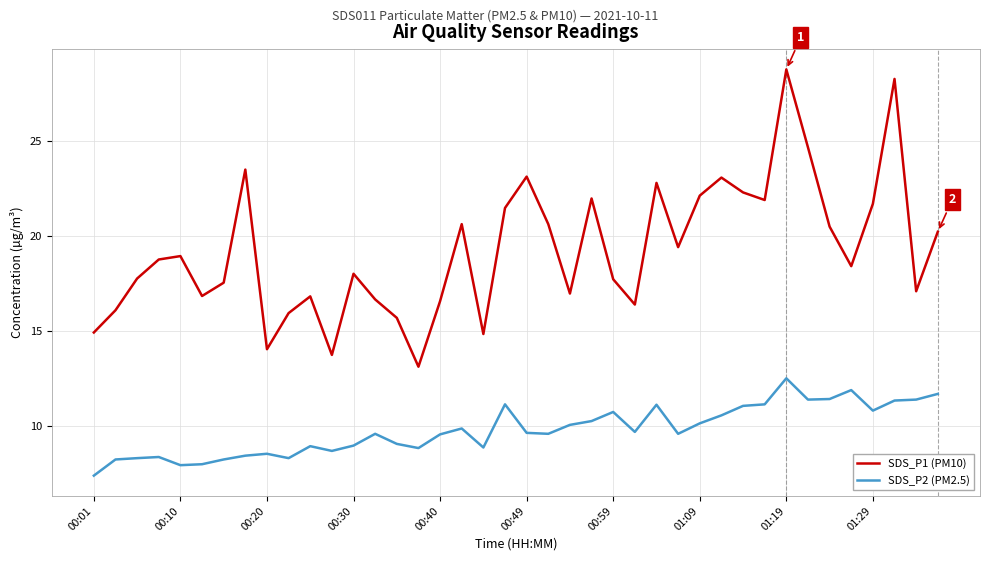

Which series has the largest range (max minus min)?

SDS_P1 (PM10)